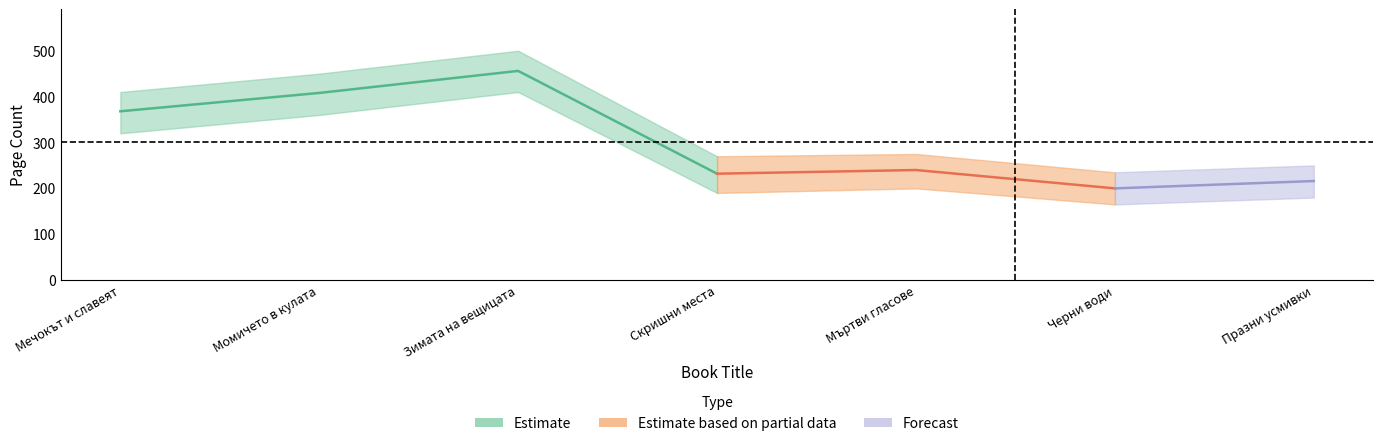

What is the minimum value shown in the chart?

200